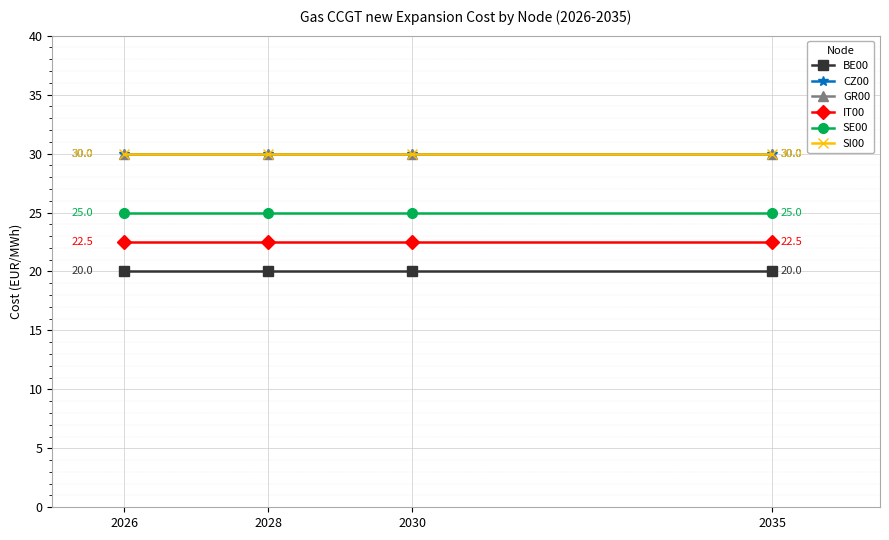

What is the difference between the highest and lowest values at 2030?

10.0